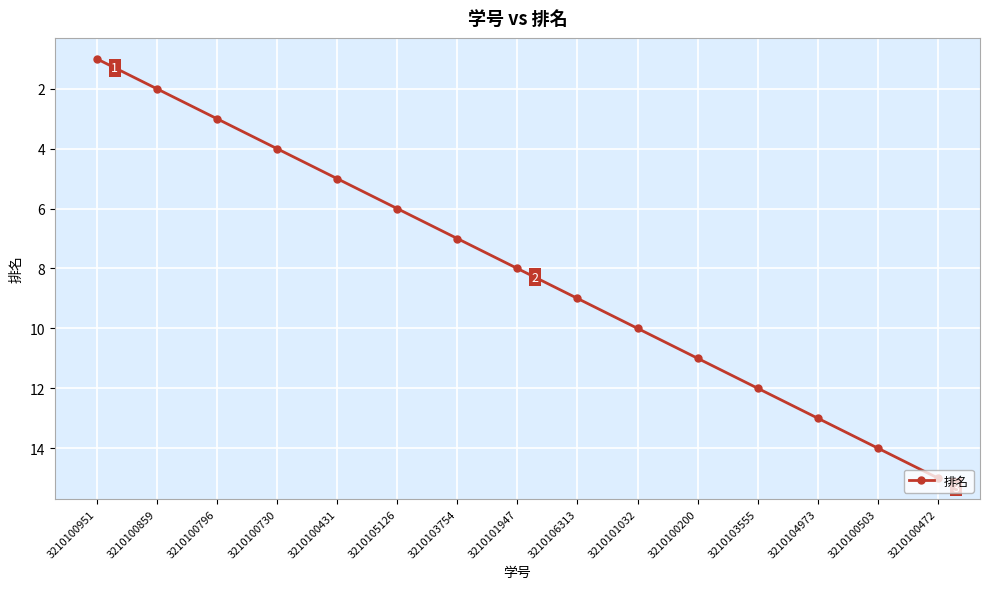

True or false: the data shows 13 at 3210104973.

True